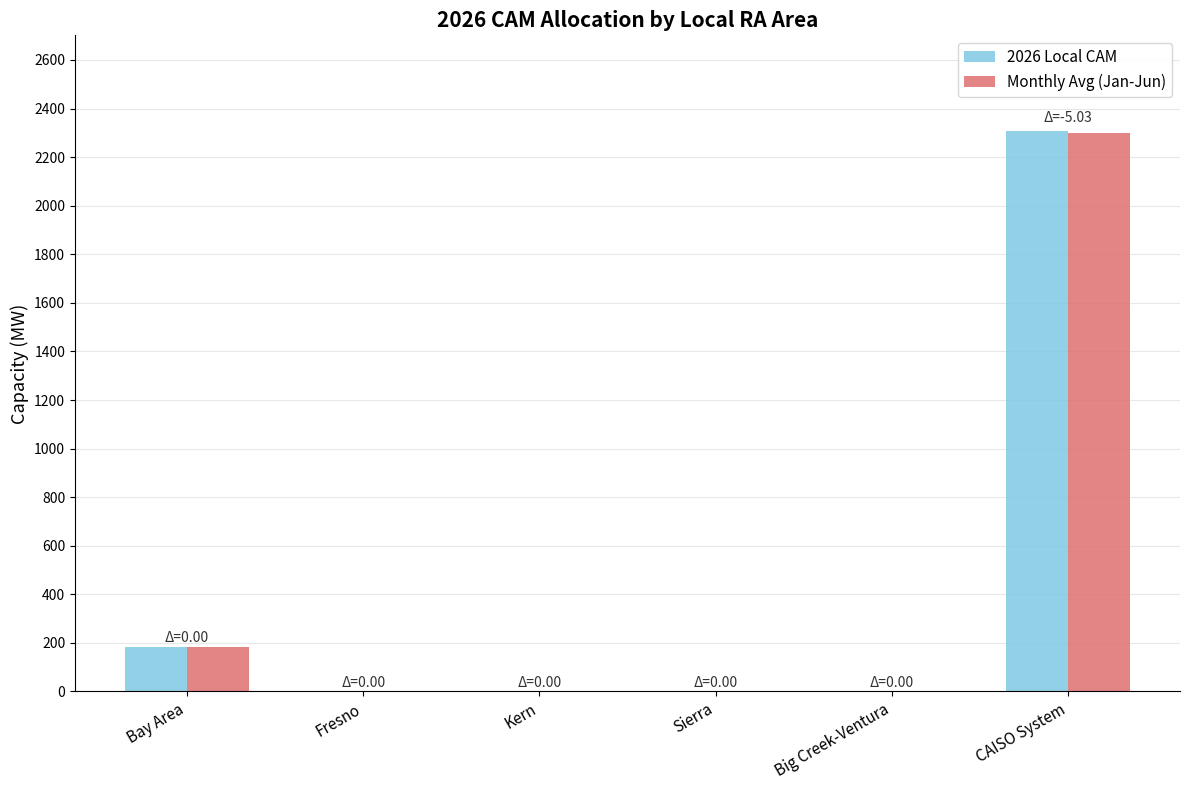

What is the difference between the 2026 Local CAM values at Bay Area and Big Creek-Ventura?

182.5